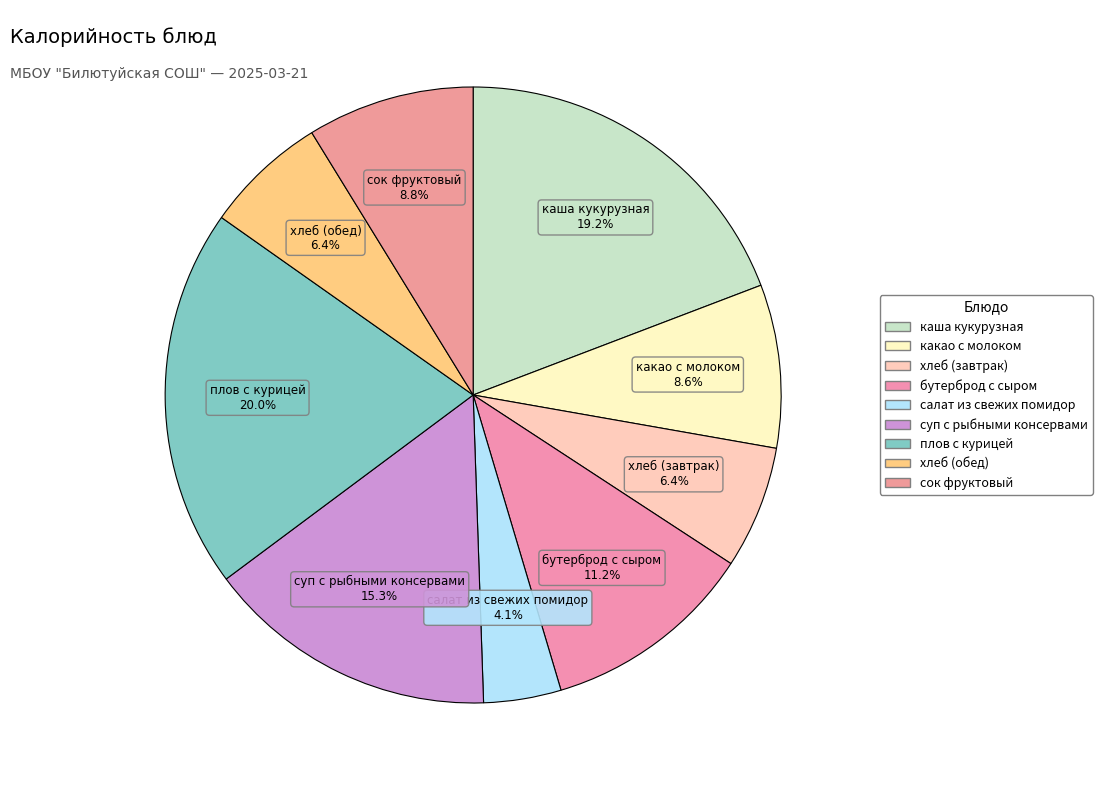

Rank the categories by value from lowest to highest.

салат из свежих помидор, хлеб (завтрак), хлеб (обед), какао с молоком, сок фруктовый, бутерброд с сыром, суп с рыбными консервами, каша кукурузная, плов с курицей